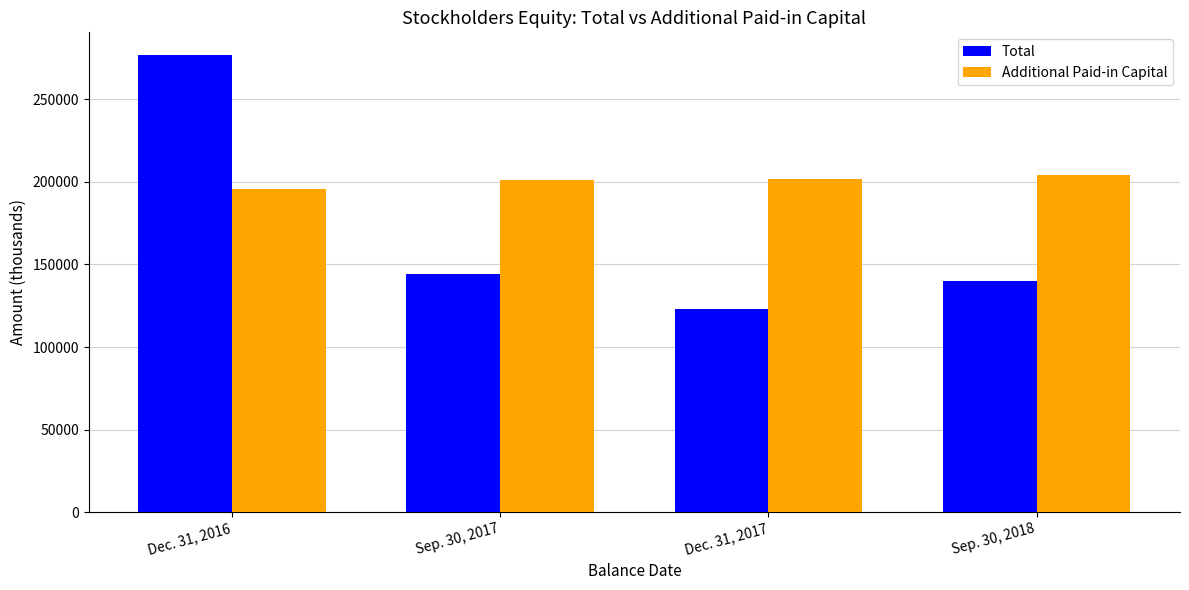

How many bars are there in each group?

2